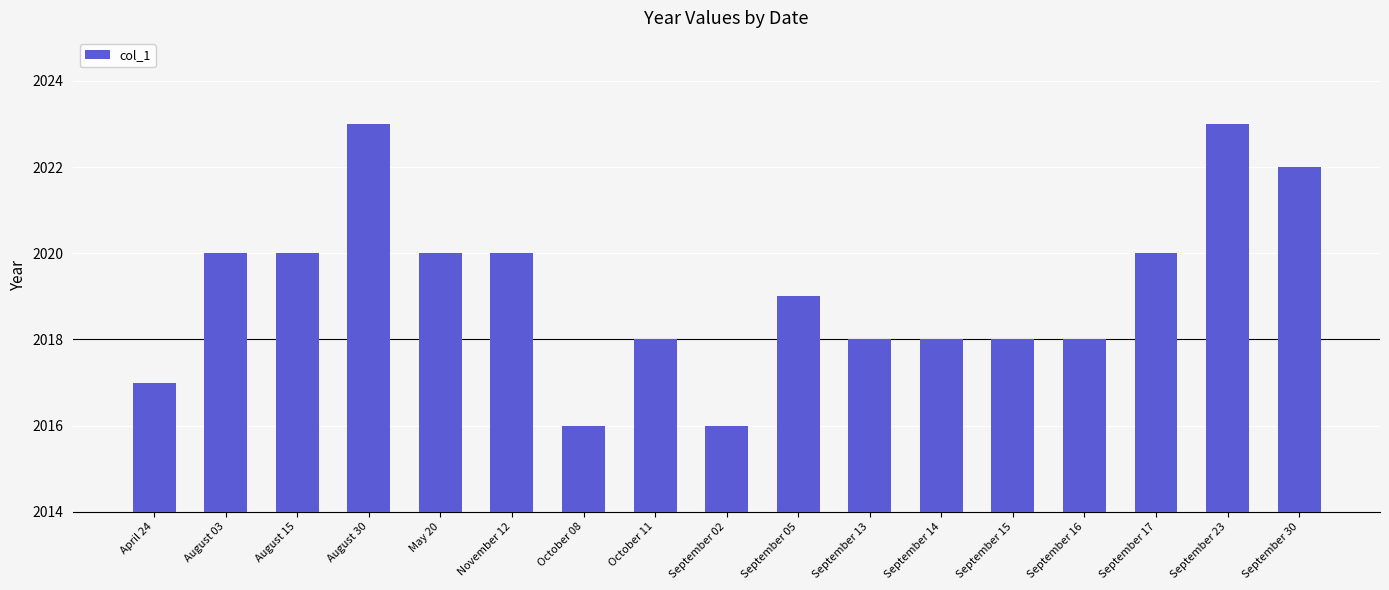

Reading left to right, extract all data points from this chart.

April 24=2017	August 03=2020	August 15=2020	August 30=2023	May 20=2020	November 12=2020	October 08=2016	October 11=2018	September 02=2016	September 05=2019	September 13=2018	September 14=2018	September 15=2018	September 16=2018	September 17=2020	September 23=2023	September 30=2022